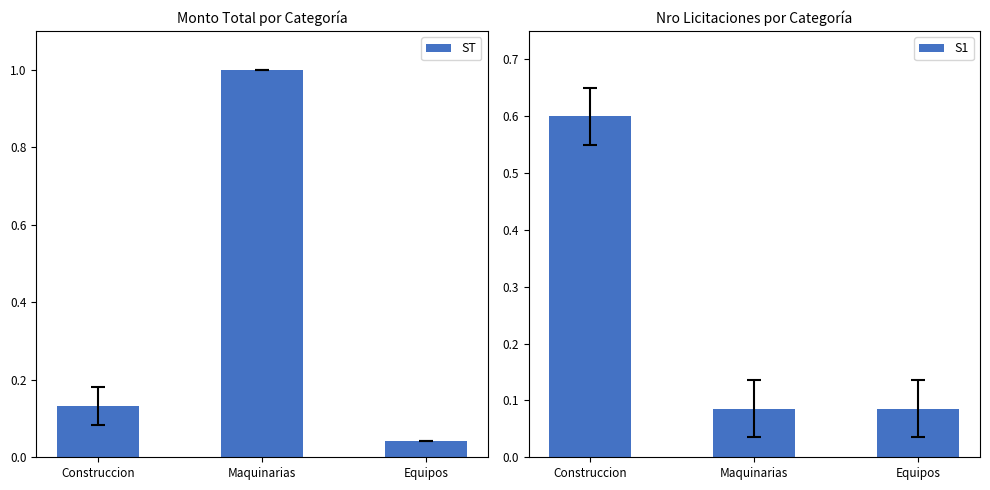

The value of S1 at Maquinarias is 0.0. True or false?

False